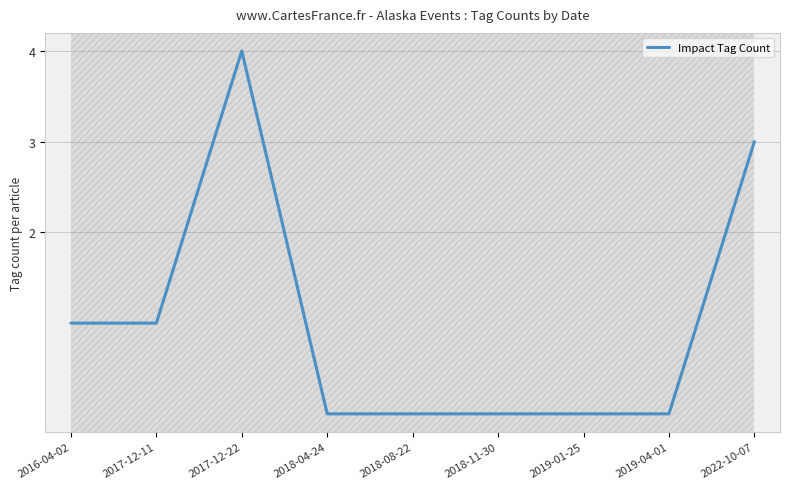

Is it true that the value at 2017-12-11 is 0?

False